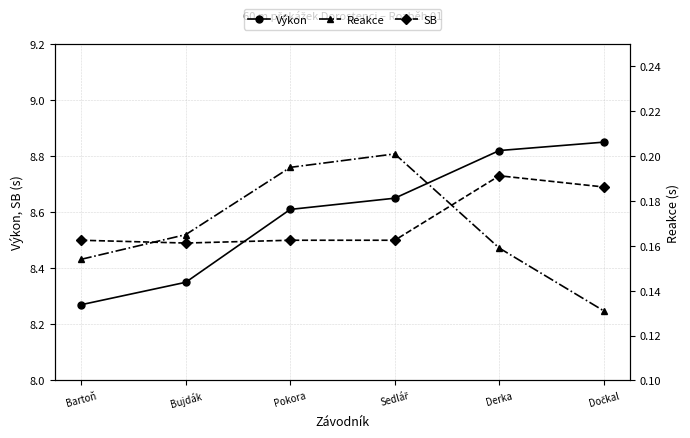

What is the difference between the highest and lowest values at Derka?

8.7